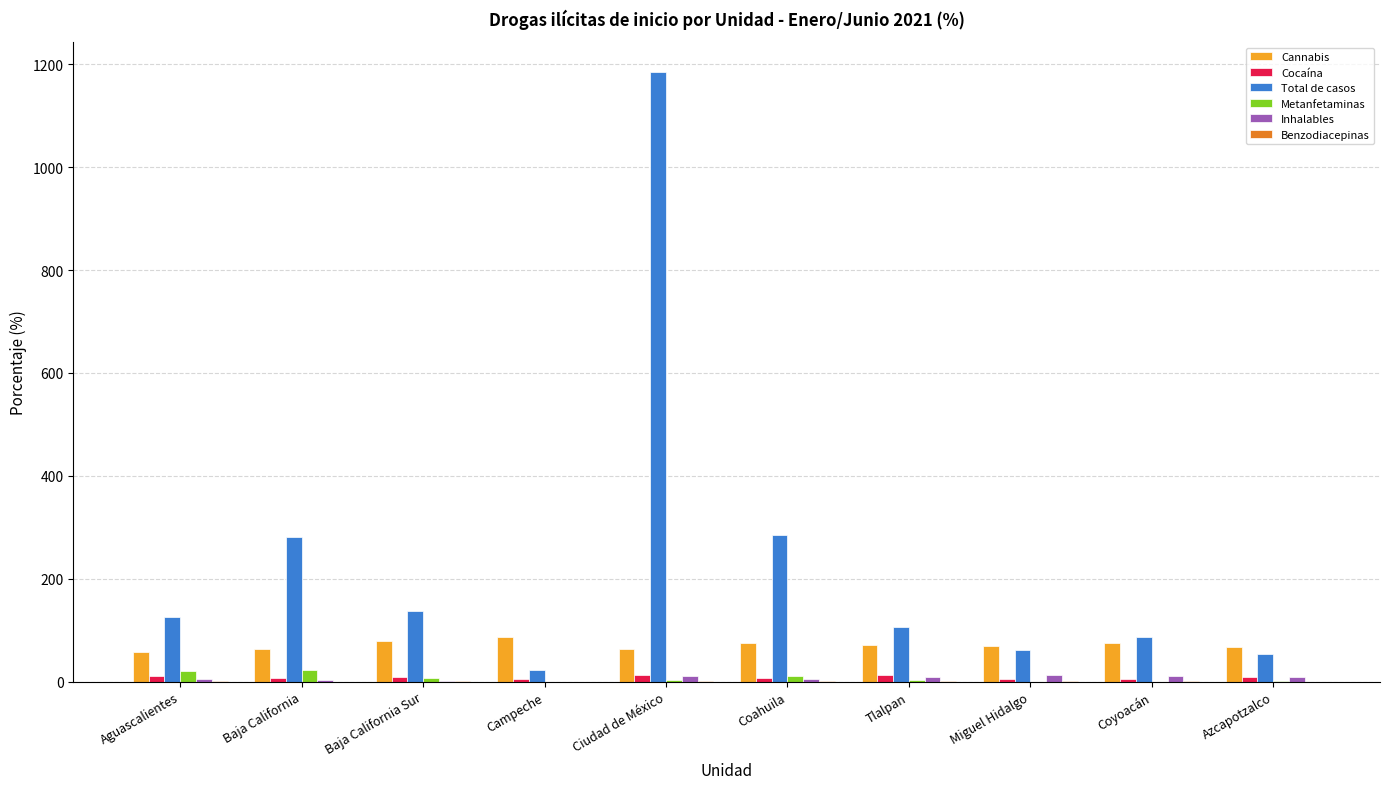

What is the greatest value displayed?

1184.0